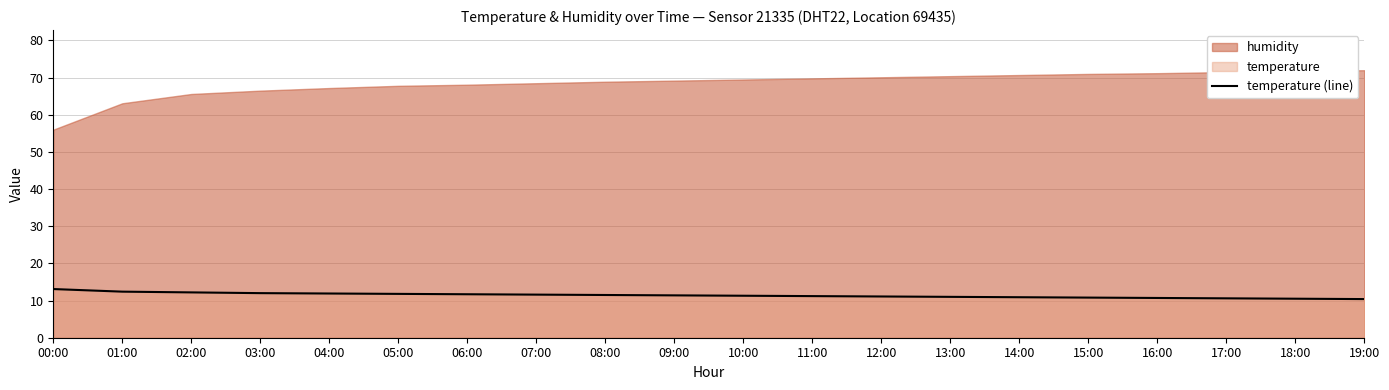

Rank the categories by value from highest to lowest.

00:00, 01:00, 02:00, 03:00, 04:00, 05:00, 06:00, 07:00, 08:00, 09:00, 10:00, 11:00, 12:00, 13:00, 14:00, 15:00, 16:00, 17:00, 18:00, 19:00